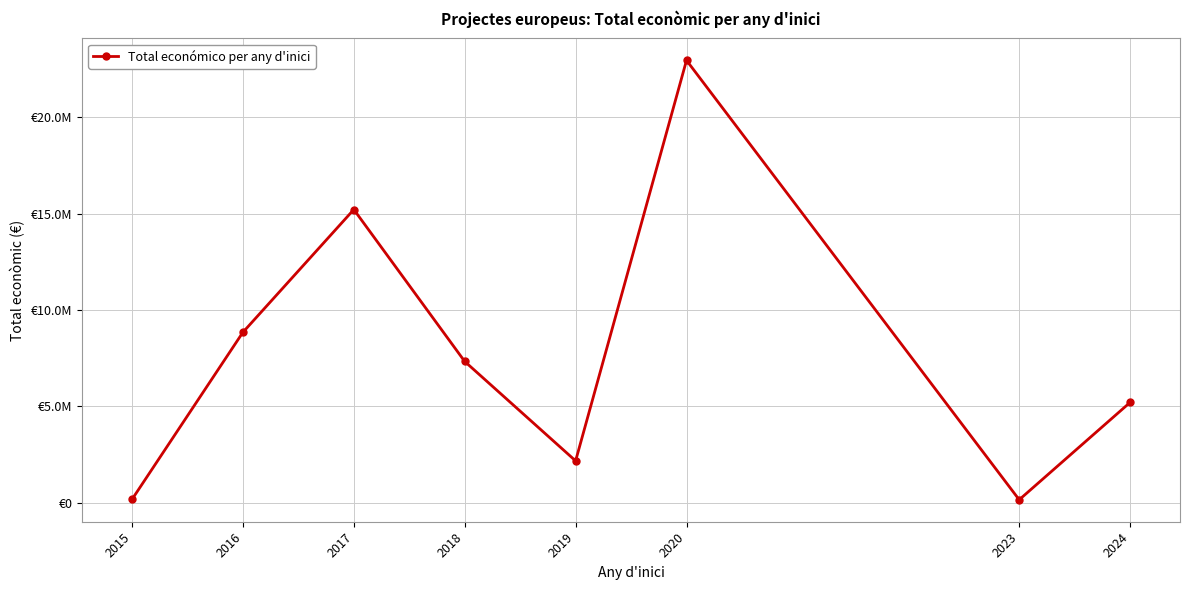

The chart shows a value of 116069 at 2015. True or false?

False